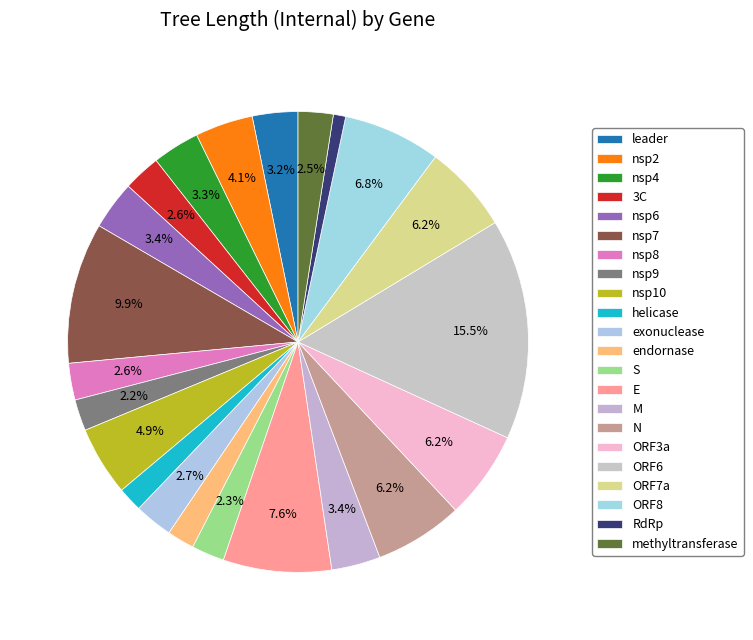

How many slices are in this pie chart?

22